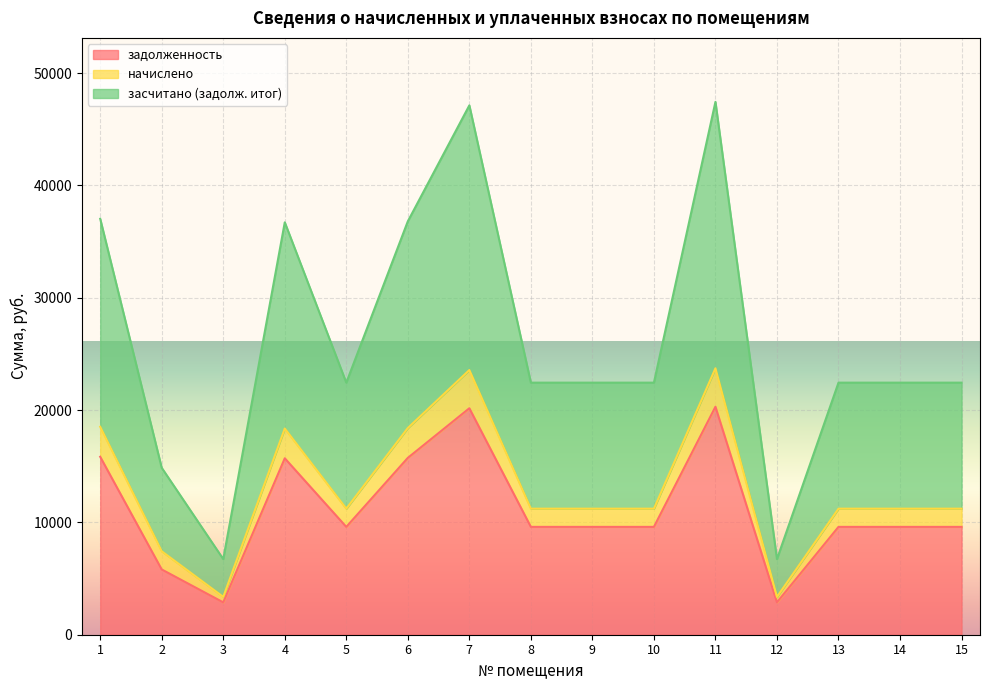

Reading left to right, extract all data points from this chart.

задолженность: 1=15840.0	2=5808.9	3=2880.0	4=15705.6	5=9600.0	6=15744.0	7=20160.0	8=9600.0	9=9600.0	10=9600.0	11=20294.4	12=2880.0	13=9600.0	14=9600.0	15=9600.0
начислено: 1=18513.0	2=7428.9	3=3366.0	4=18355.9	5=11220.0	6=18400.8	7=23562.0	8=11220.0	9=11220.0	10=11220.0	11=23719.1	12=3366.0	13=11220.0	14=11220.0	15=11220.0
засчитано (задолж. итог): 1=37026.0	2=14857.7	3=6732.0	4=36711.8	5=22440.0	6=36801.6	7=47124.0	8=22440.0	9=22440.0	10=22440.0	11=47438.2	12=6732.0	13=22440.0	14=22440.0	15=22440.0